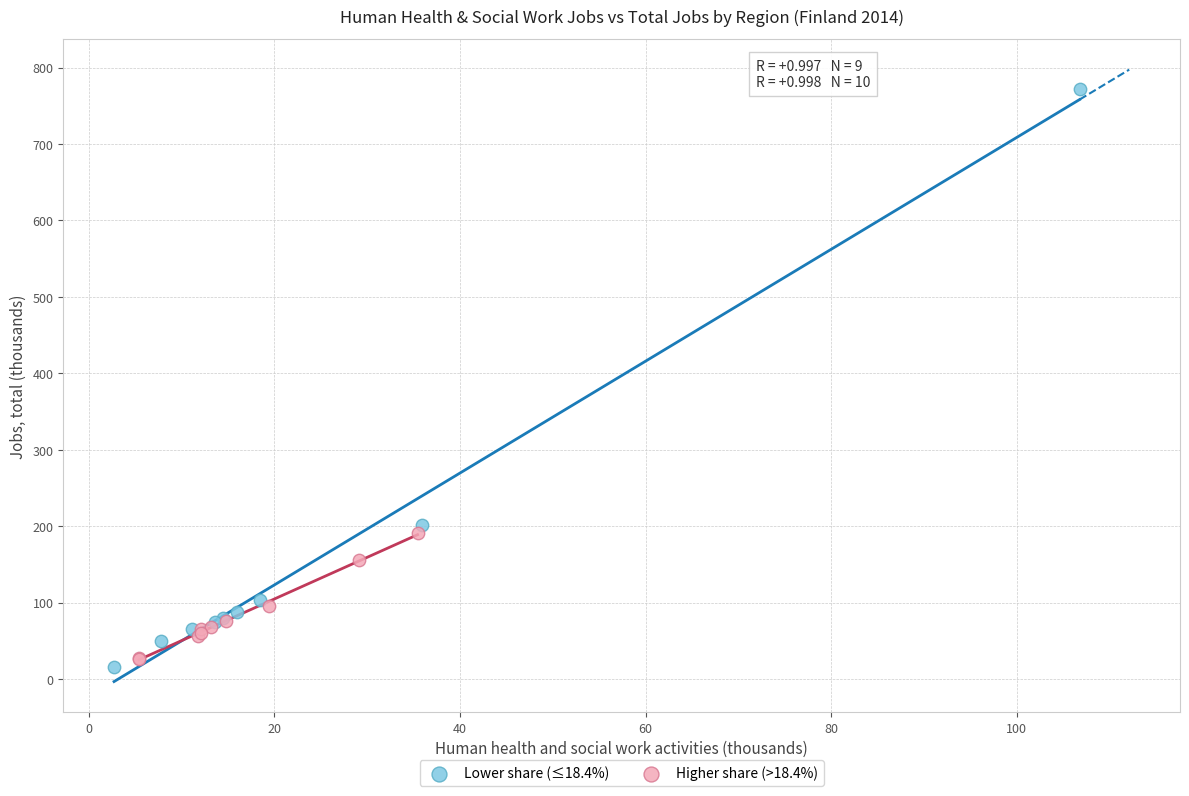

Which series contains the highest Y value?

Lower share (≤18.4%)